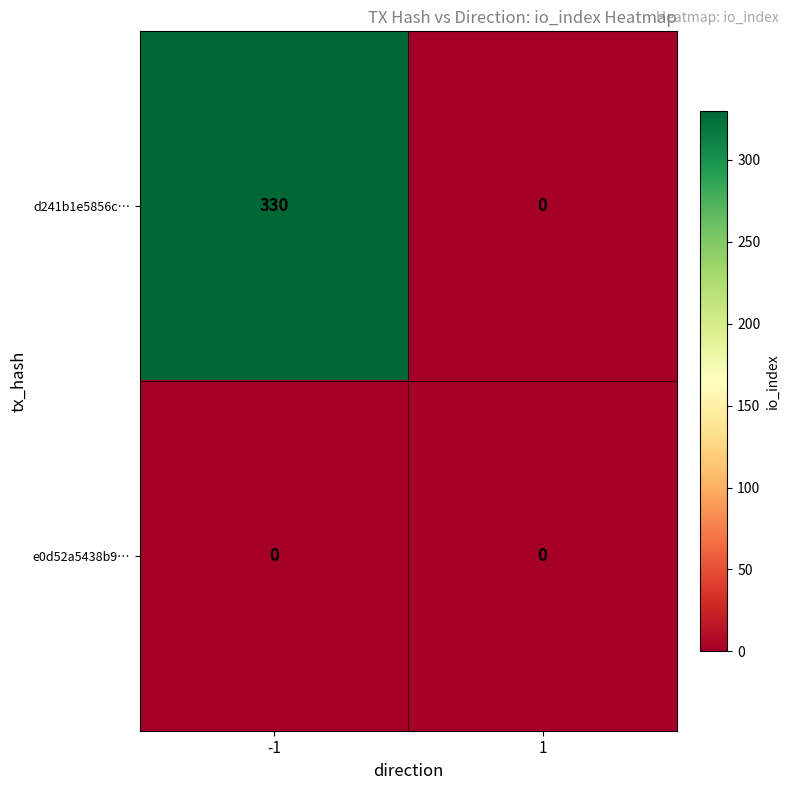

What is the greatest value displayed?

330